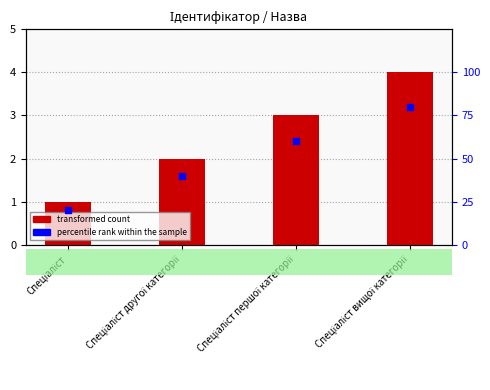

At which category is the sum across all series the highest?

Спеціаліст вищої категорії